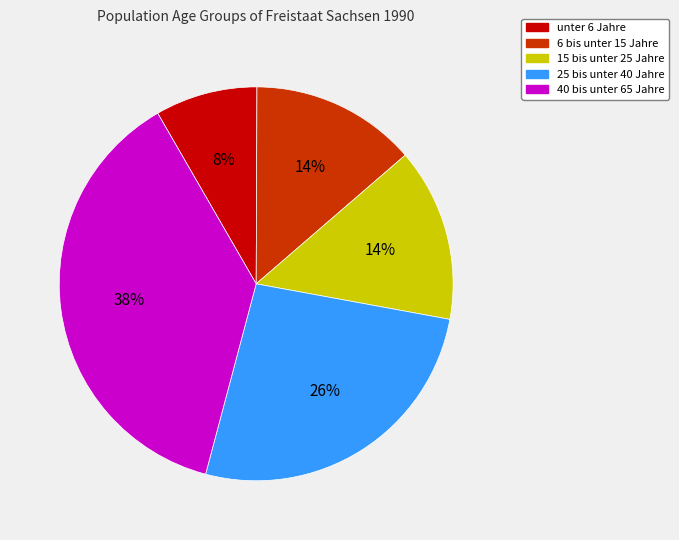

How many segments does this pie chart have?

5